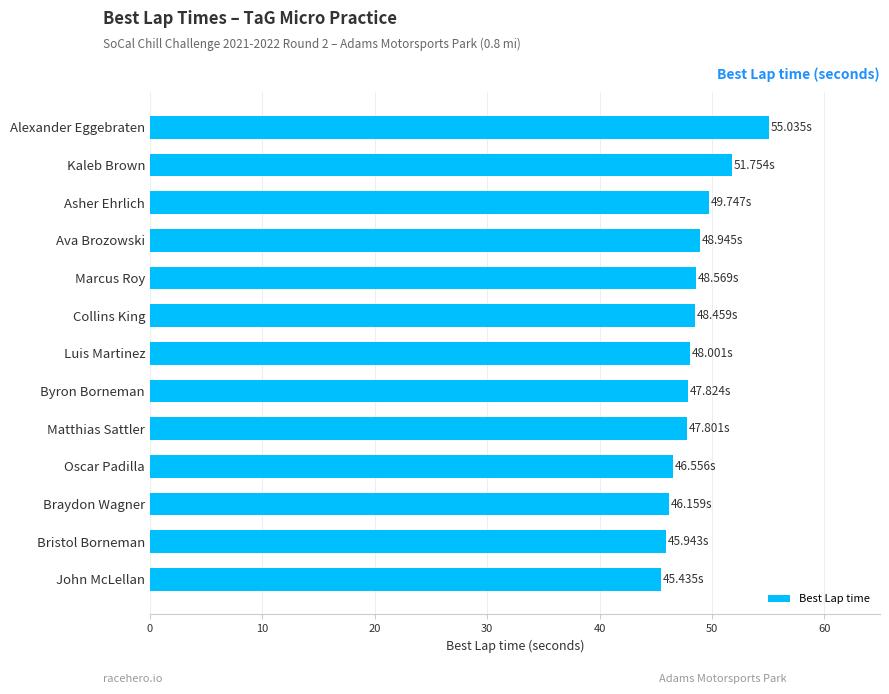

What is the label of the 13th bar from the bottom?

Alexander Eggebraten